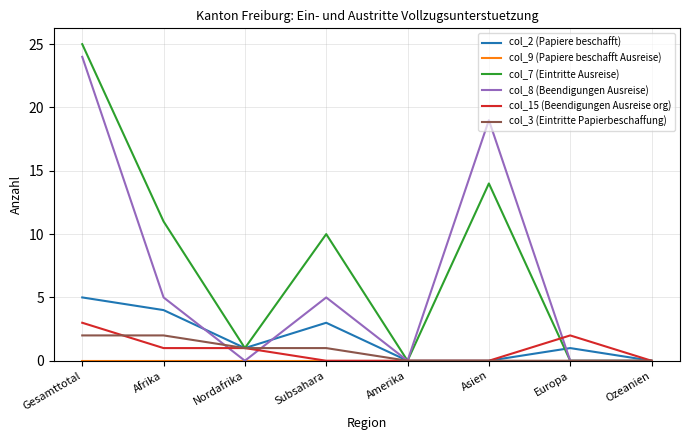

The value of col_8 (Beendigungen Ausreise) at Europa is 0. True or false?

True